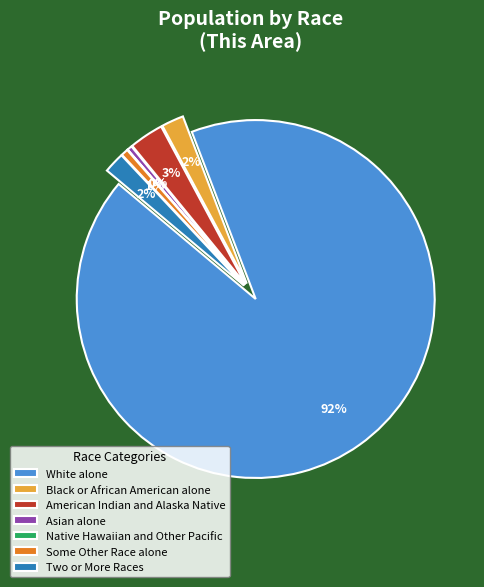

Does White alone account for over 50% of the chart?

Yes